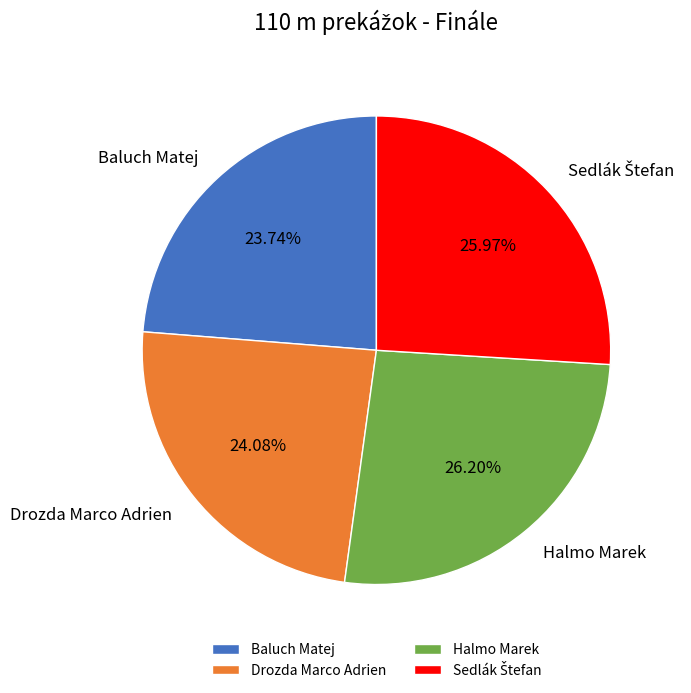

How many segments does this pie chart have?

4